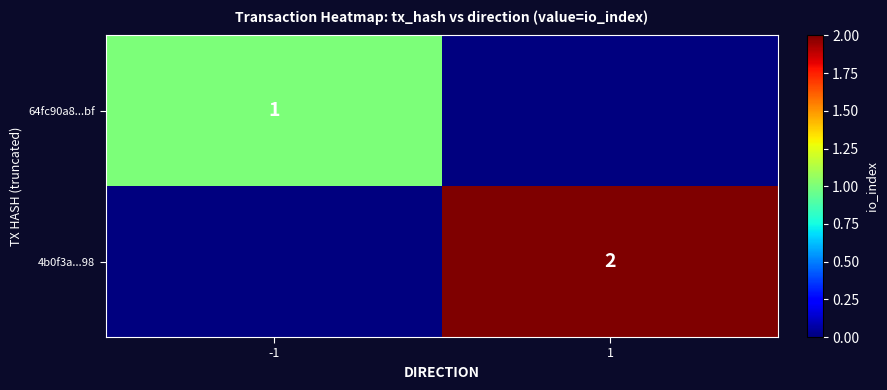

Which has a higher value, 1 or -1?

-1